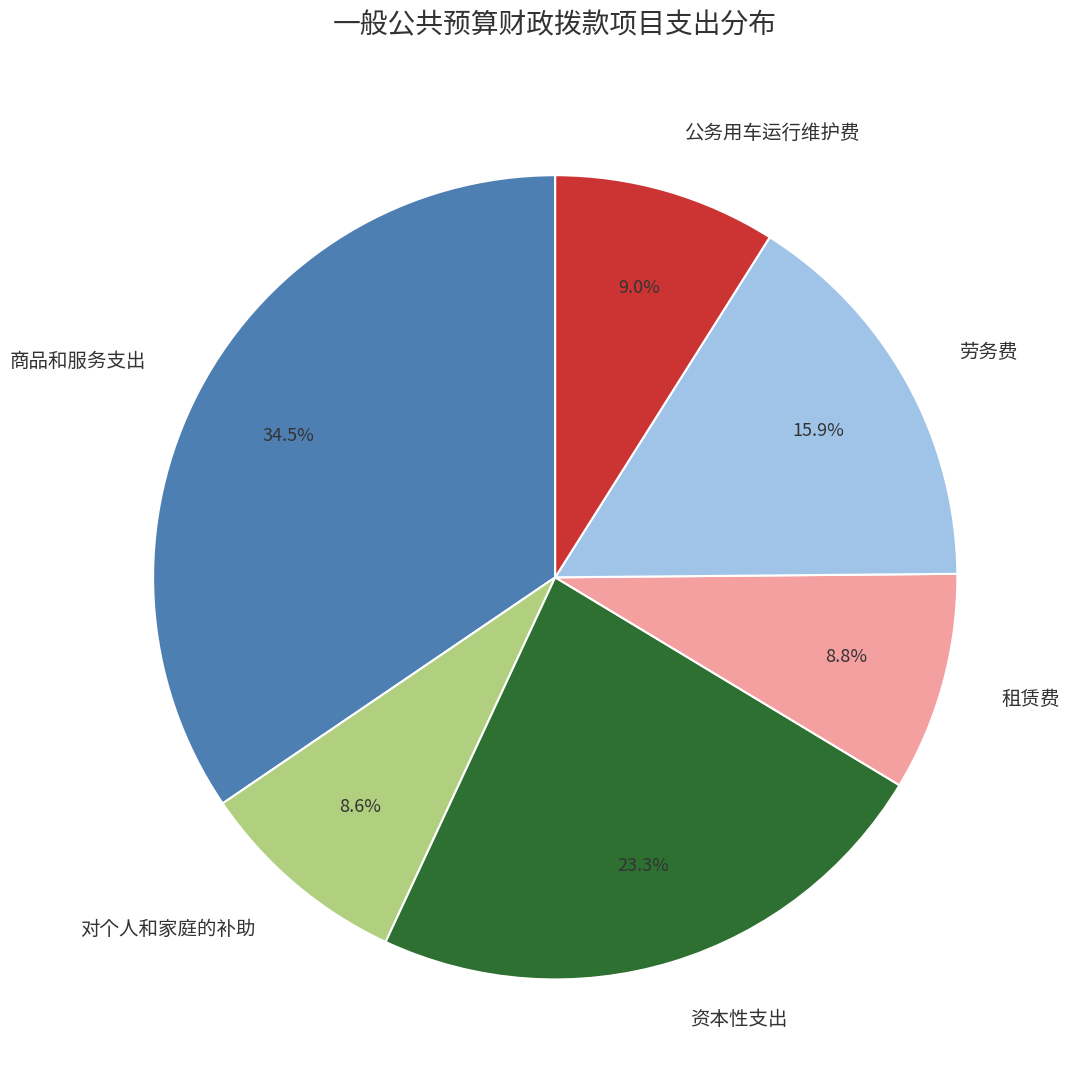

To the nearest percent, what is the difference between the 商品和服务支出 and 劳务费 slice percentages?

19%